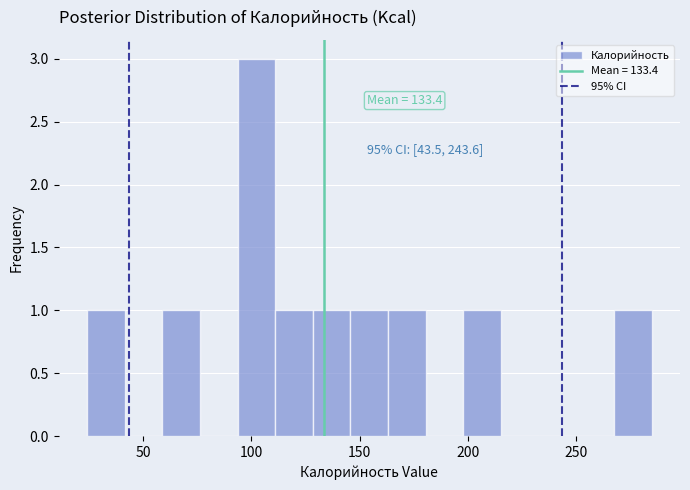

Around what value on the x-axis is the tallest bar? Give the approximate position of its centre, as read against the axis.

100